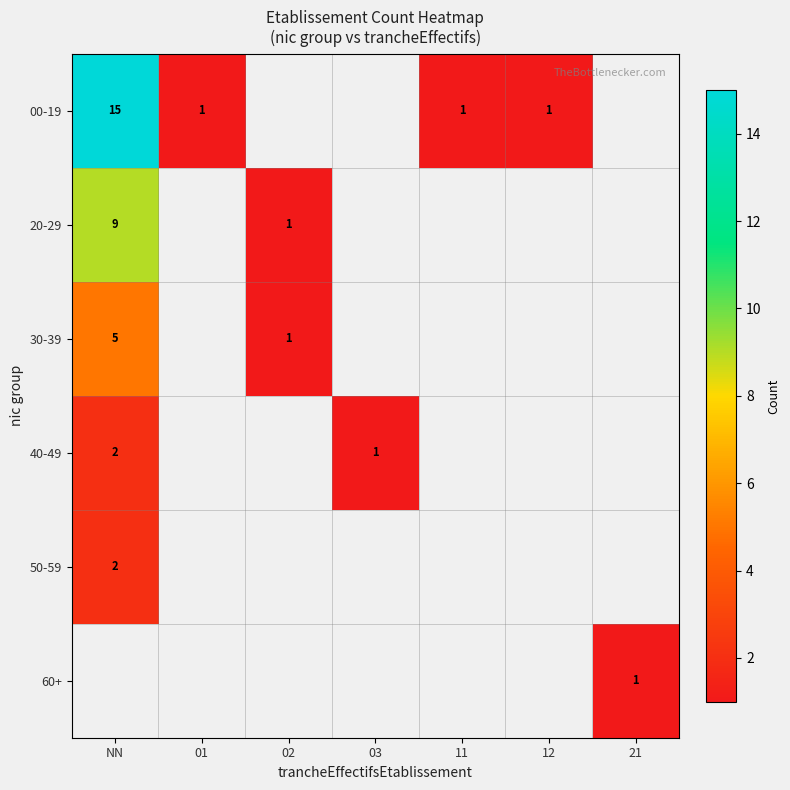

The 00-19 series shows 1 at 12. True or false?

True